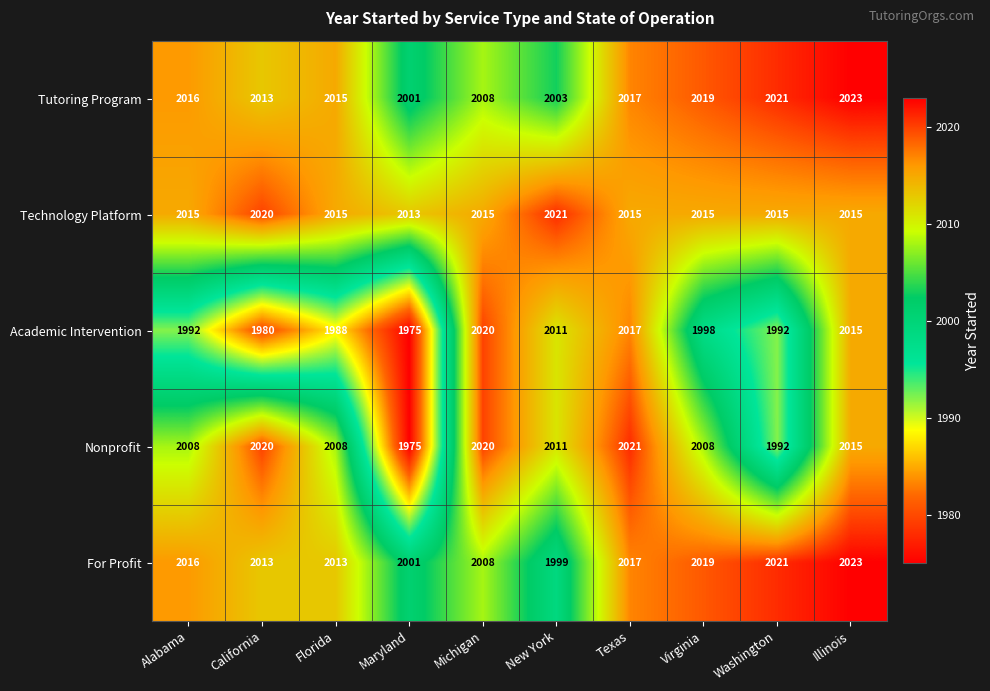

Which series changed the most between Alabama and Illinois?

Academic Intervention